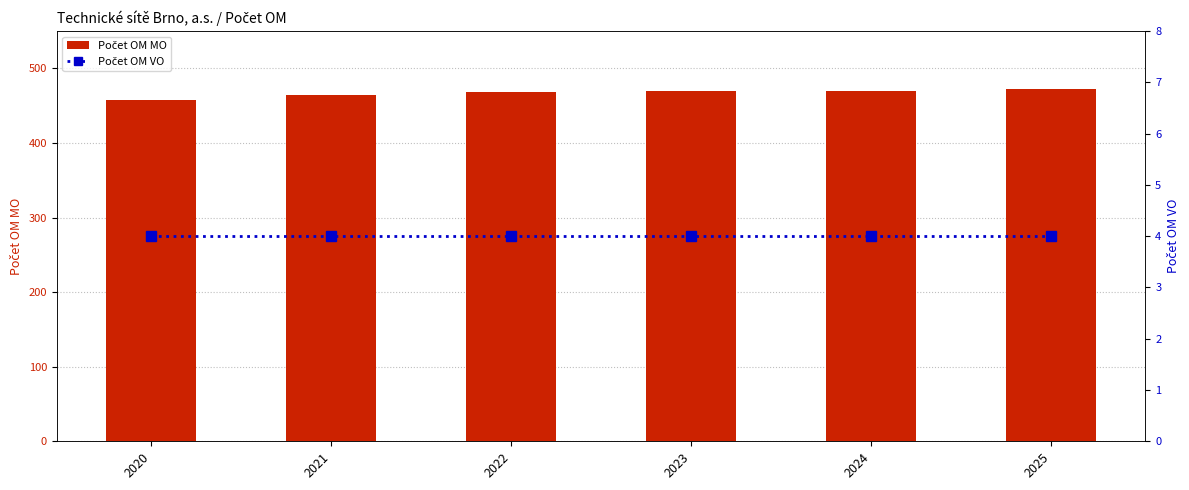

Reading right to left, transcribe all the data shown in this chart.

Počet OM MO: 2025=472	2024=470	2023=469	2022=468	2021=464	2020=457
Počet OM VO: 2025=4	2024=4	2023=4	2022=4	2021=4	2020=4